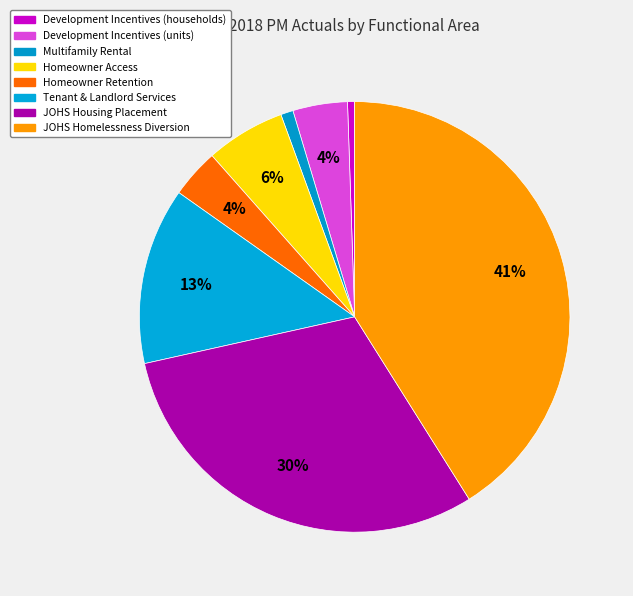

How many slices are in this pie chart?

8